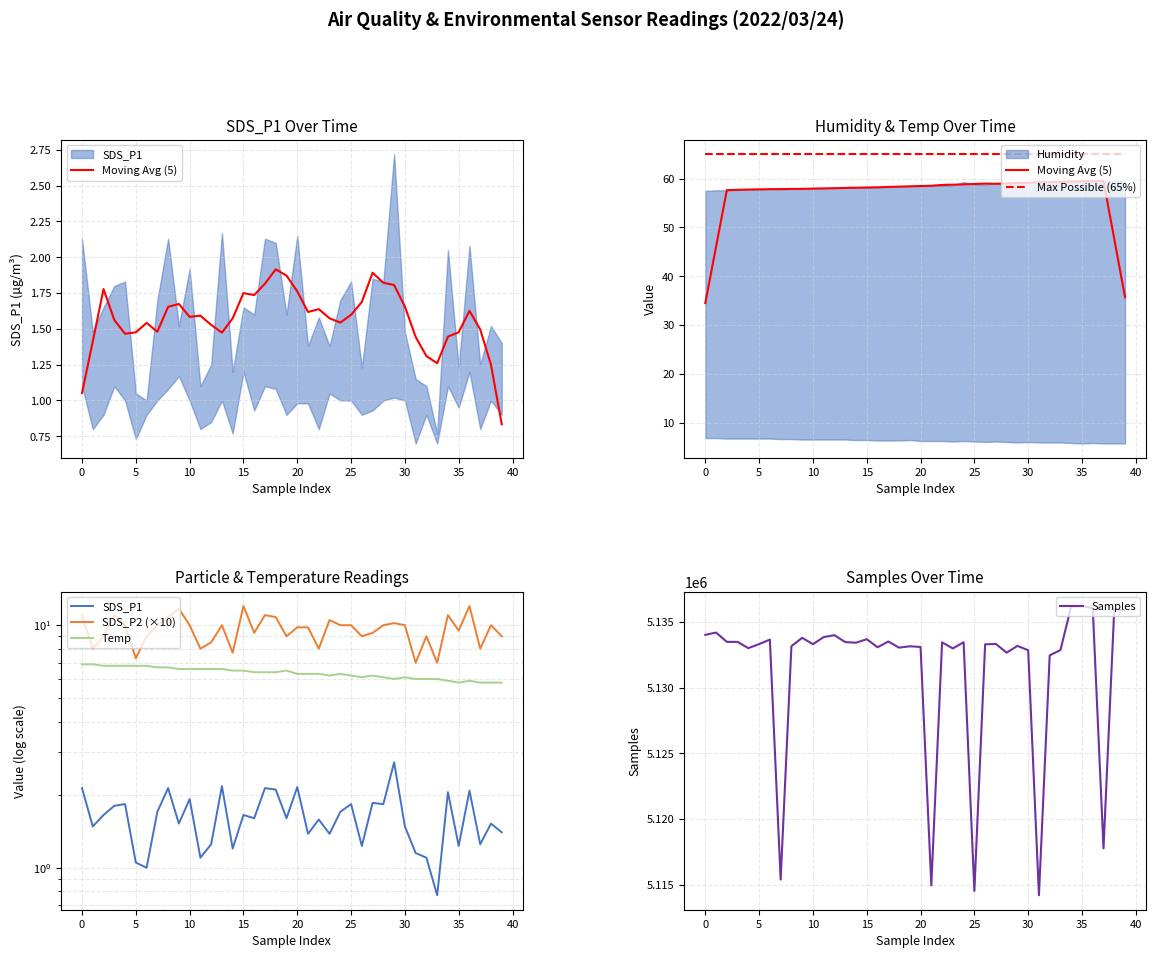

True or false: Moving Avg (5) and SDS_P1 intersect in this chart.

False